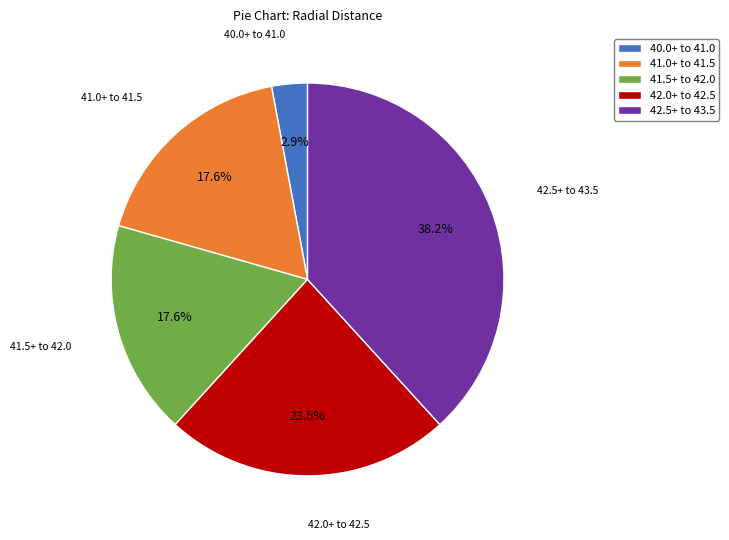

Which category has the biggest portion of the pie?

42.5+ to 43.5